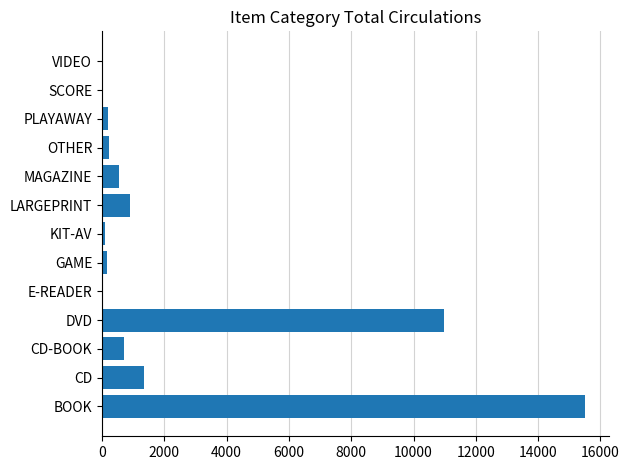

Between PLAYAWAY and LARGEPRINT, which is larger?

LARGEPRINT